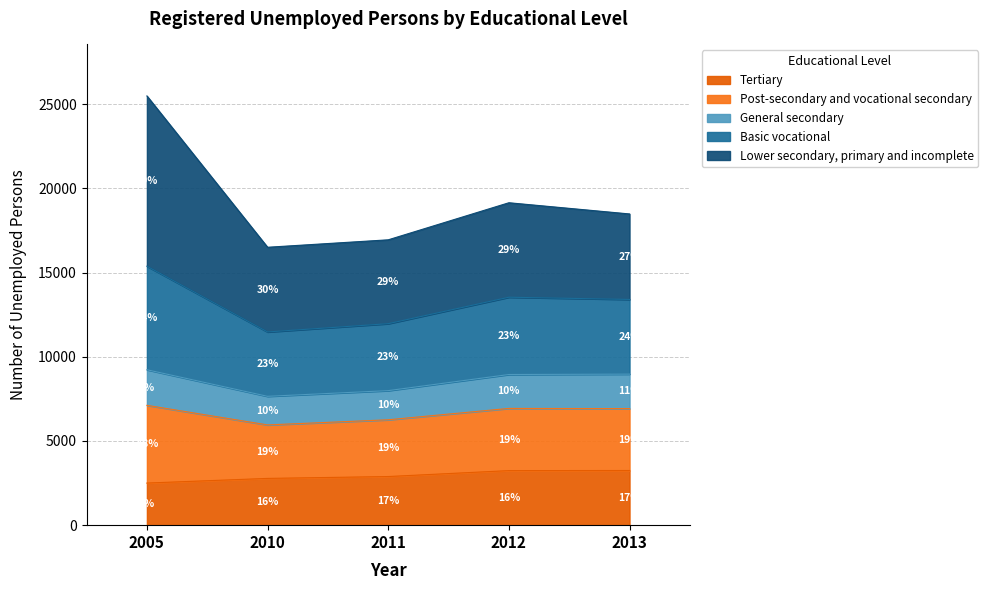

How many lines are shown in the chart?

5